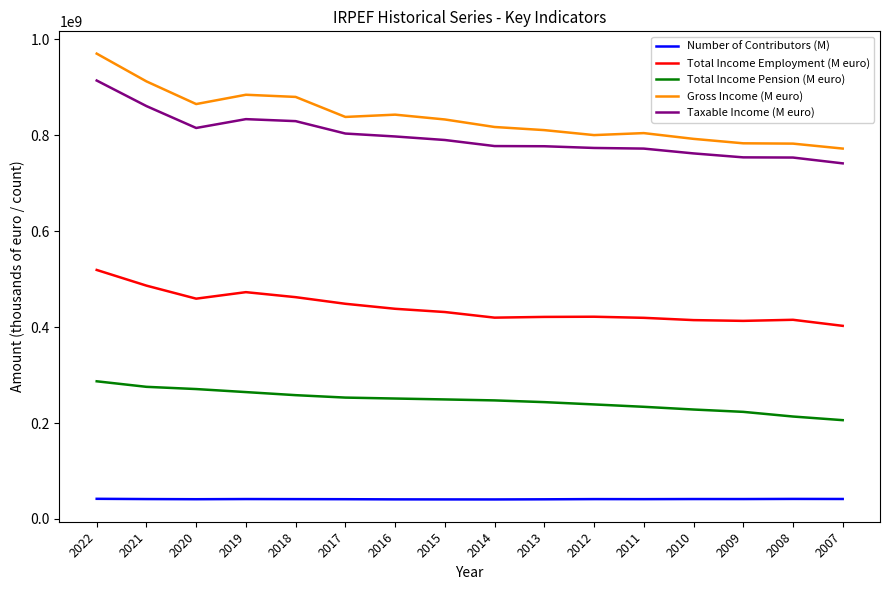

True or false: Total Income Employment (M euro) and Taxable Income (M euro) intersect in this chart.

False